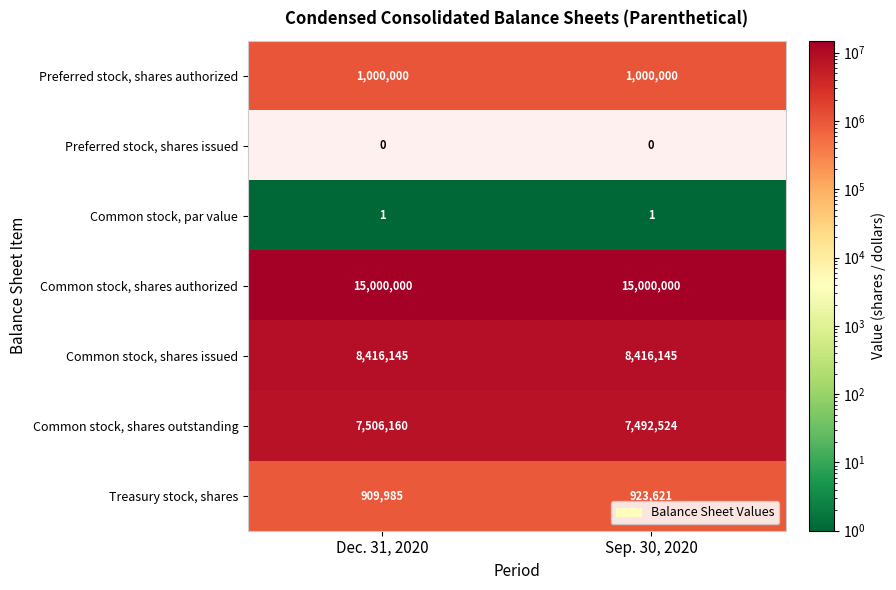

Count the number of categories in the chart.

2